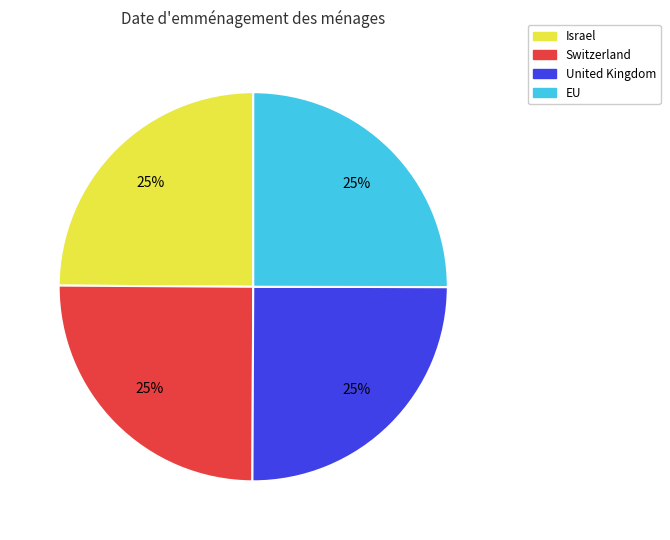

The Israel slice represents 15% of the pie. True or false?

False